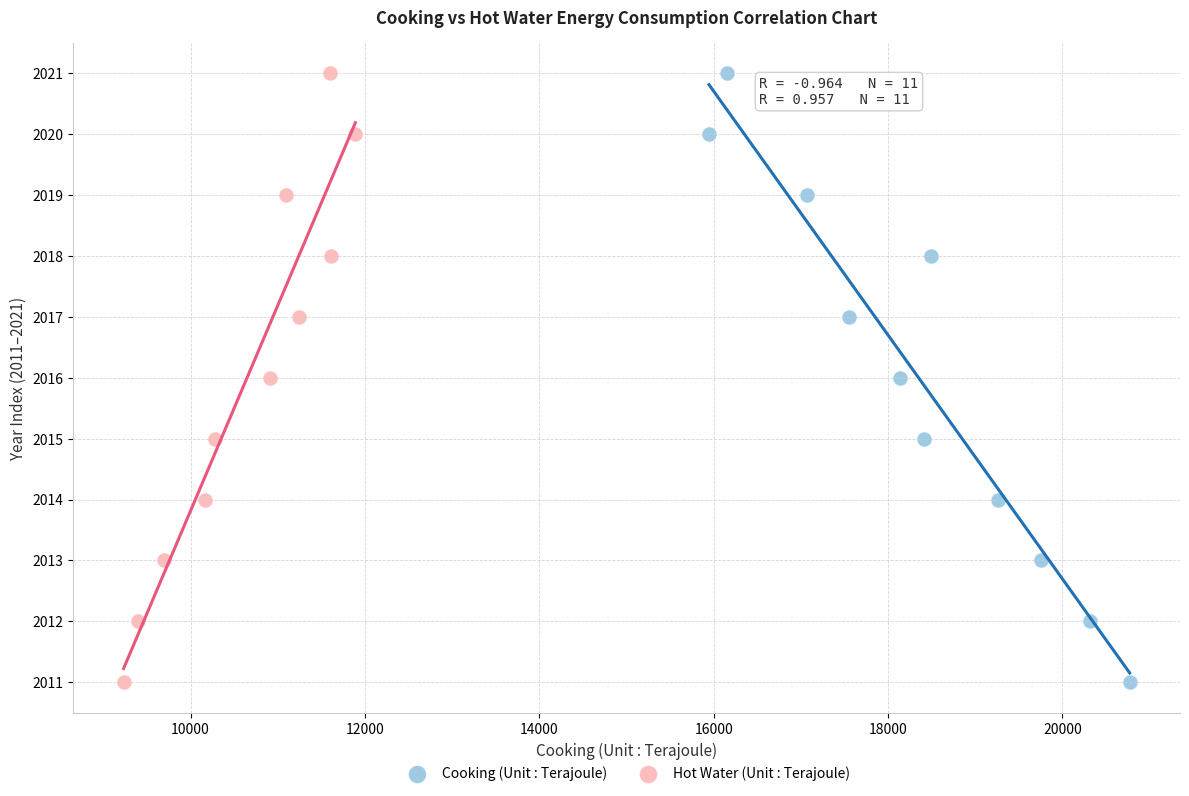

What are all the series names shown in the legend?

Cooking (Unit : Terajoule), Hot Water (Unit : Terajoule)